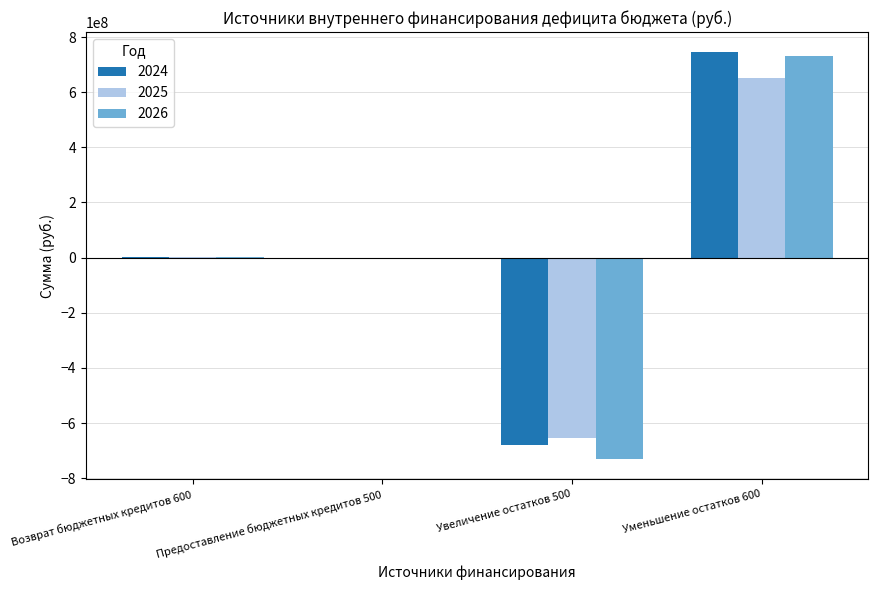

What are all the series names shown in the legend?

2024, 2025, 2026